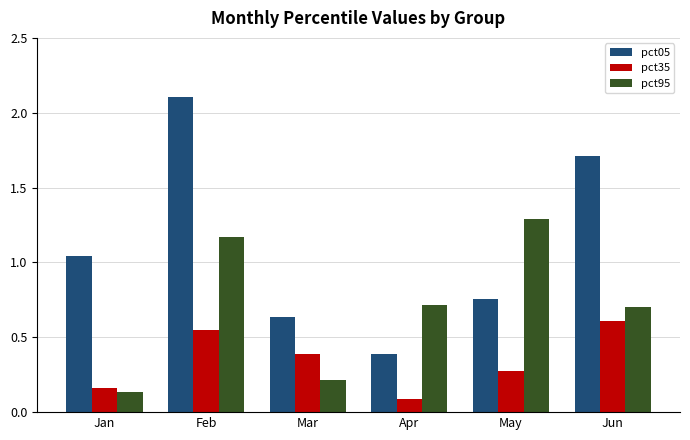

How many bars are there in total?

18